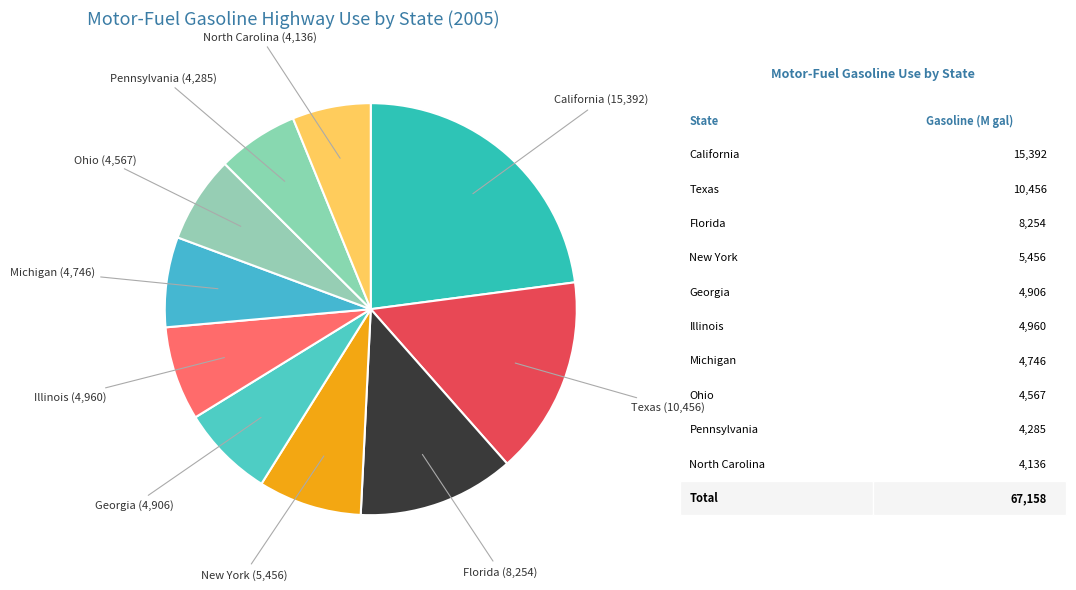

Which category has the biggest portion of the pie?

California